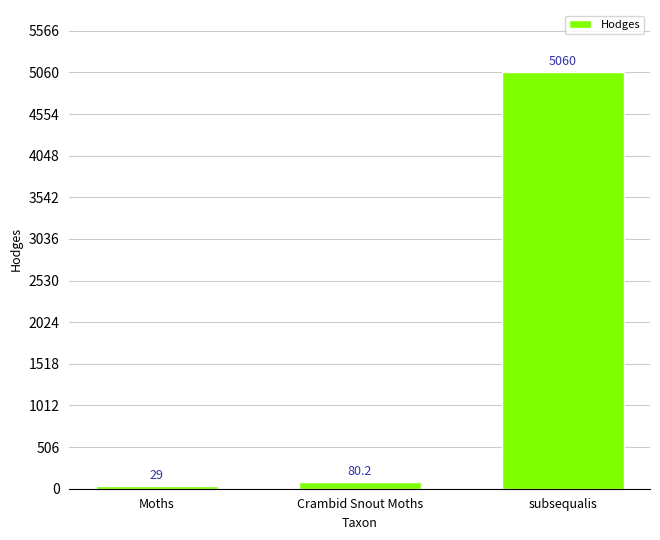

What is the change in value from Moths to Crambid Snout Moths?

+51.2